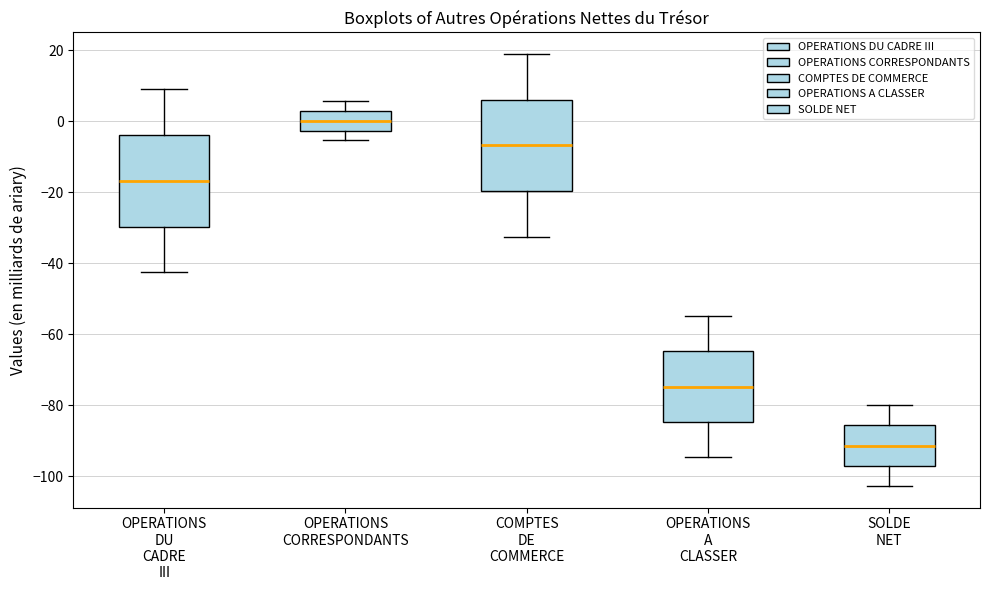

Where is the lower edge of the box for COMPTES DE COMMERCE on the y-axis? The values are not printed on the chart, so give them approximately, as read against the axis.

-20